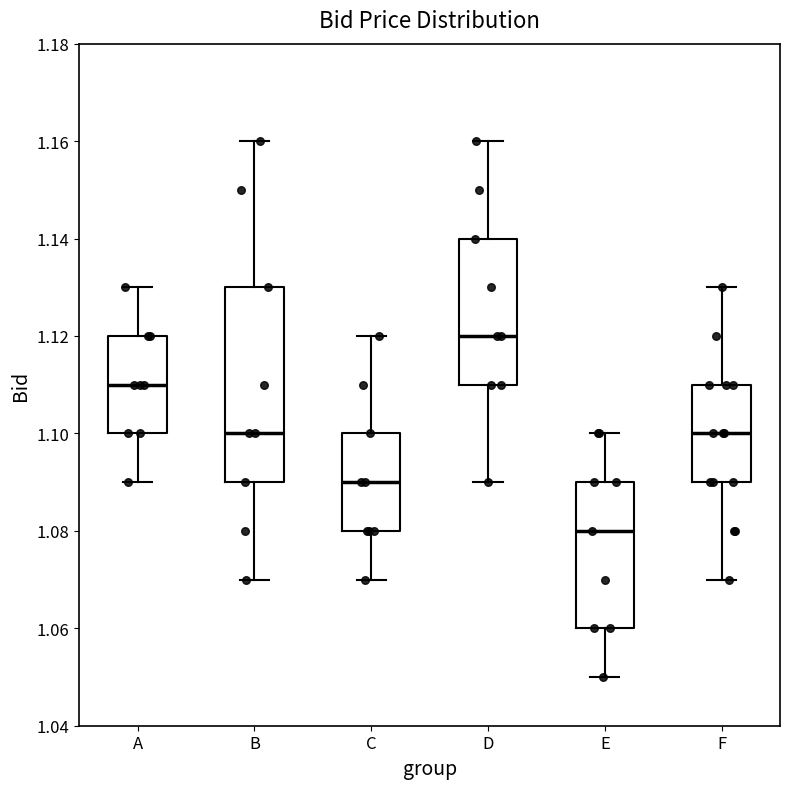

Reading left to right, read every box against the y-axis: the position of its median line, the range the box covers, and the ends of its whiskers. The values are not printed on the chart, so give them approximately, as read against the axis.

A: median 1.11, box 1.10 to 1.12, whiskers 1.09 to 1.13
B: median 1.10, box 1.09 to 1.13, whiskers 1.07 to 1.16
C: median 1.09, box 1.08 to 1.10, whiskers 1.07 to 1.12
D: median 1.12, box 1.11 to 1.14, whiskers 1.09 to 1.16
E: median 1.08, box 1.06 to 1.09, whiskers 1.05 to 1.10
F: median 1.10, box 1.09 to 1.11, whiskers 1.07 to 1.13